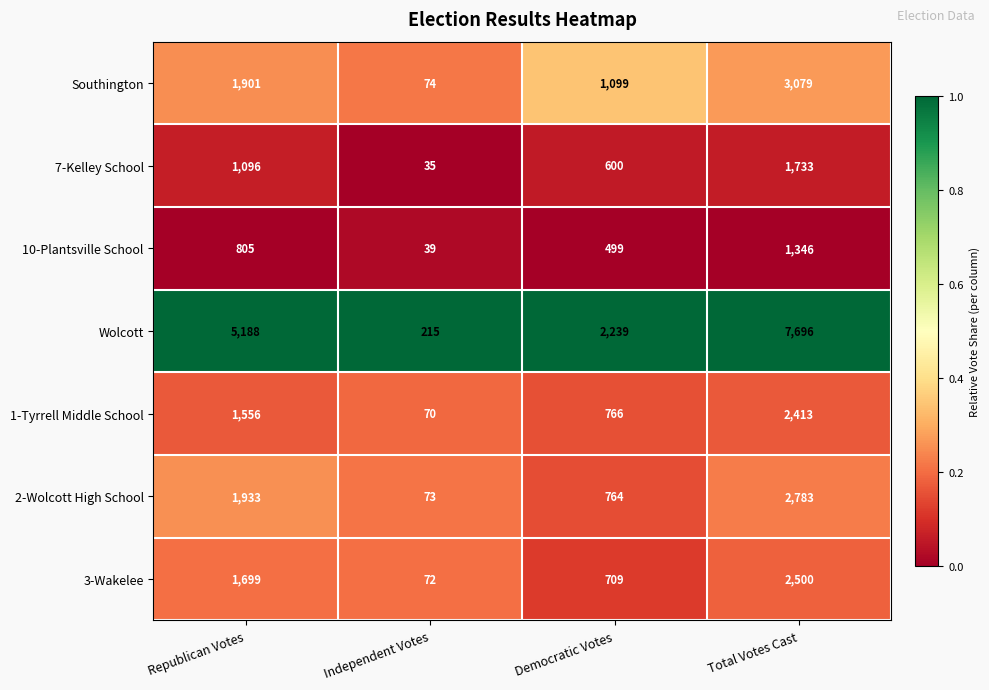

At Republican Votes, list the series in order from largest to smallest.

Wolcott, 2-Wolcott High School, Southington, 3-Wakelee, 1-Tyrrell Middle School, 7-Kelley School, 10-Plantsville School